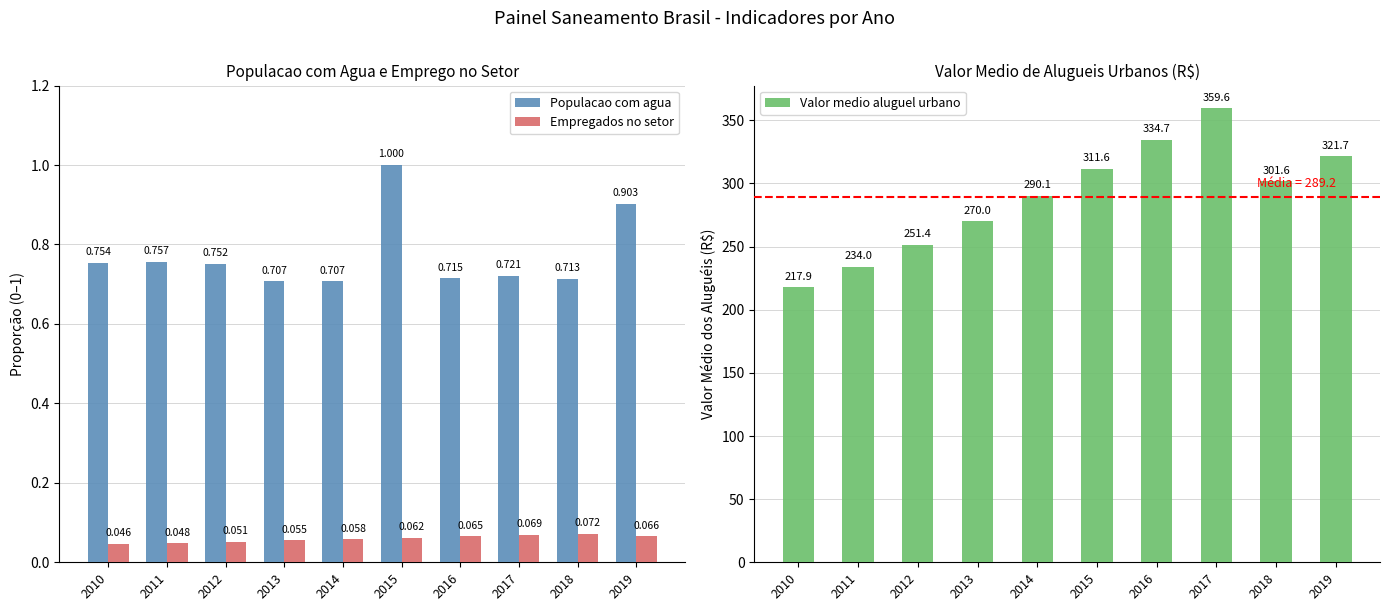

What is the sum of the Valor medio aluguel urbano values at 2010 and 2018?

519.5